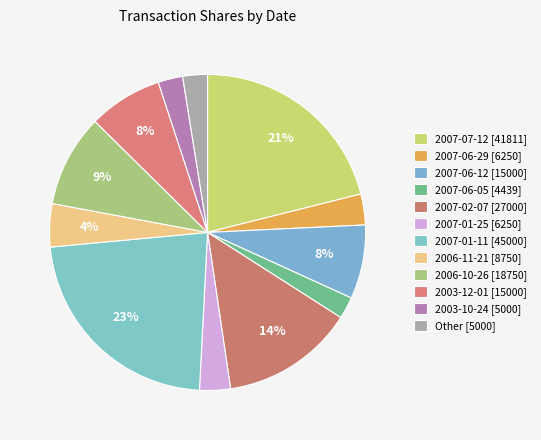

Which category has the biggest portion of the pie?

2007-01-11